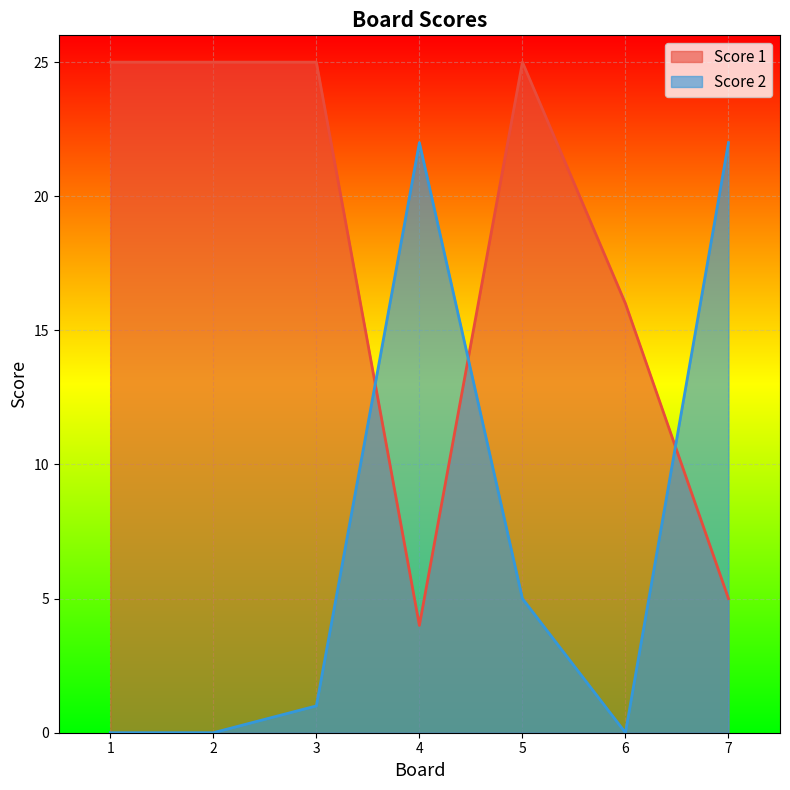

Reading left to right, list all the values displayed in this chart.

Score 1: 25	25	25	4	25	16	5
Score 2: 0	0	1	22	5	0	22